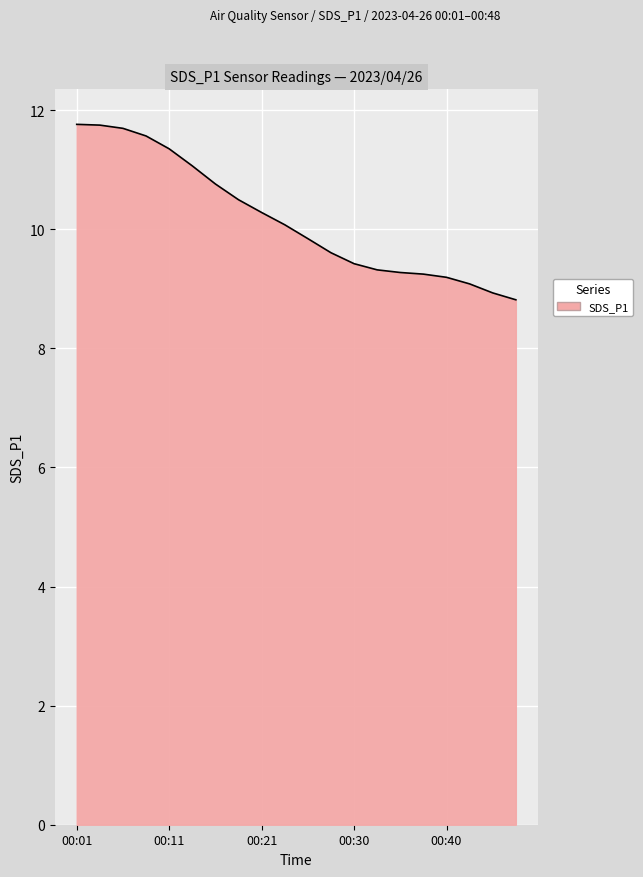

How many lines are shown in the chart?

1